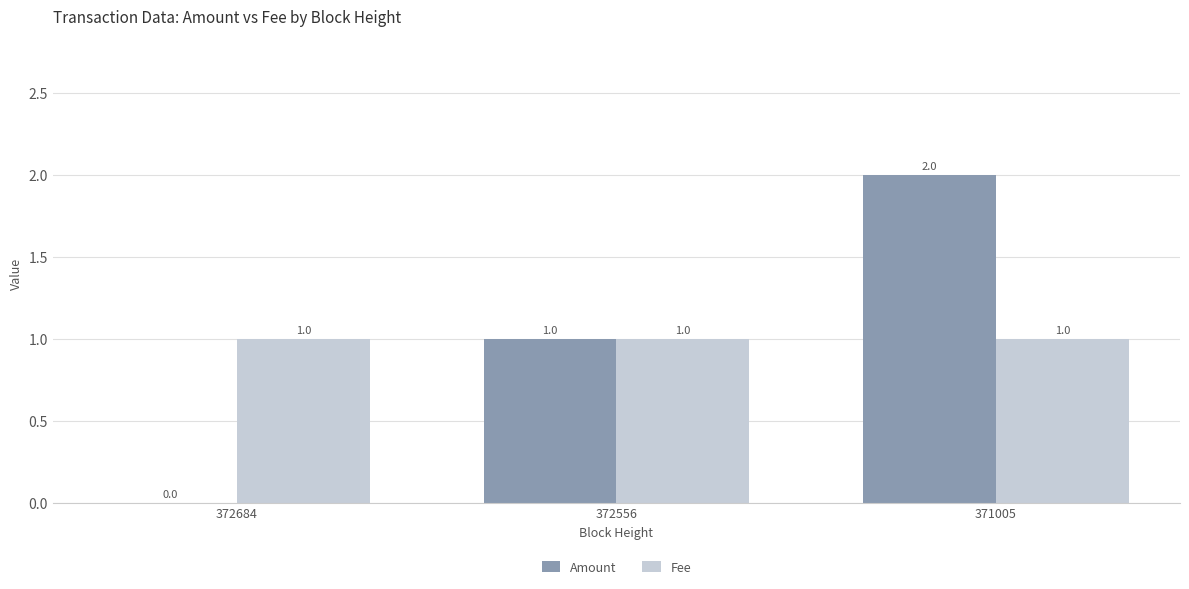

Is the value of Amount at 372684 greater than the value of Fee at 372556?

No